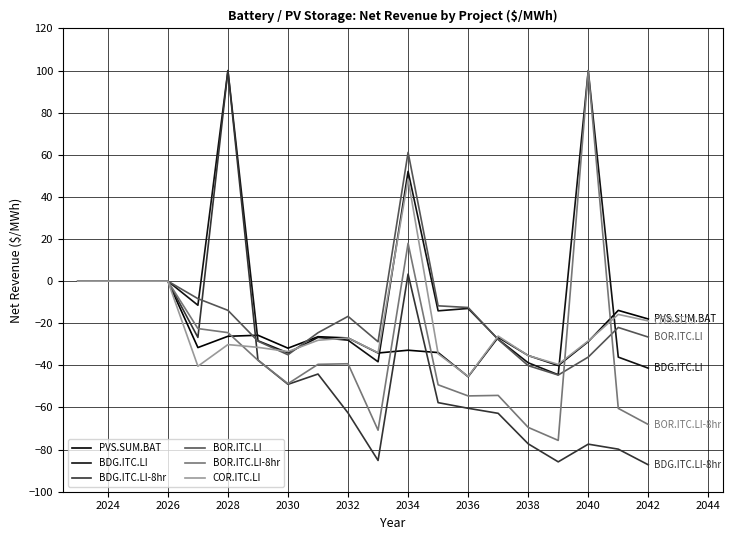

How many lines are shown in the chart?

6